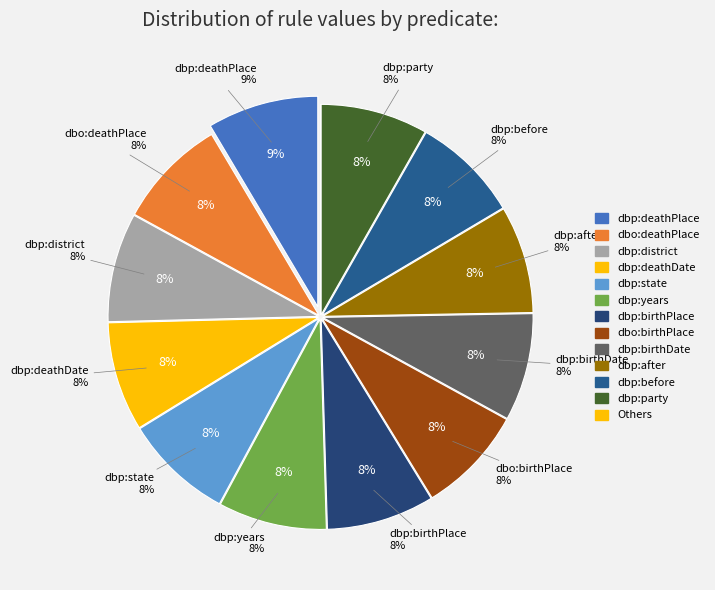

Is dbp:years the majority of the pie?

No